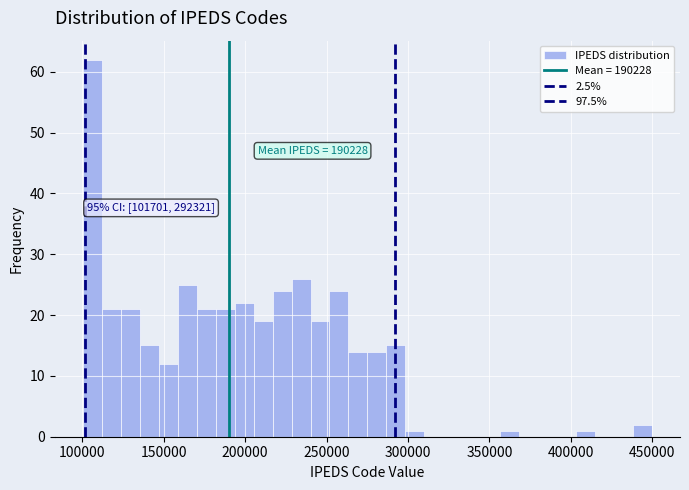

Around what value on the x-axis is the tallest bar? Give the approximate position of its centre, as read against the axis.

105000